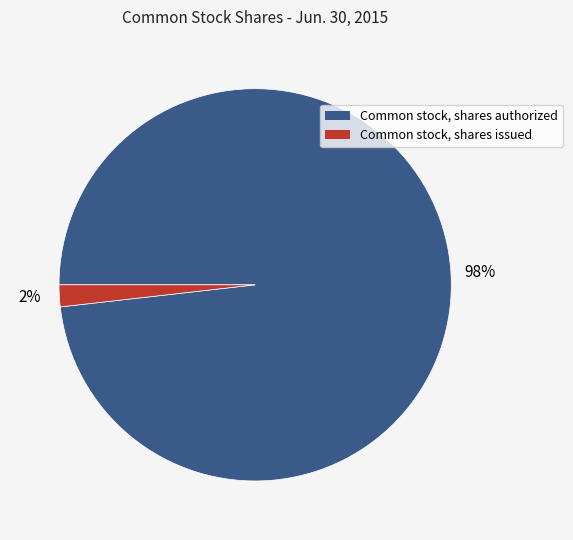

What is the smallest slice in the pie chart?

Common stock, shares issued